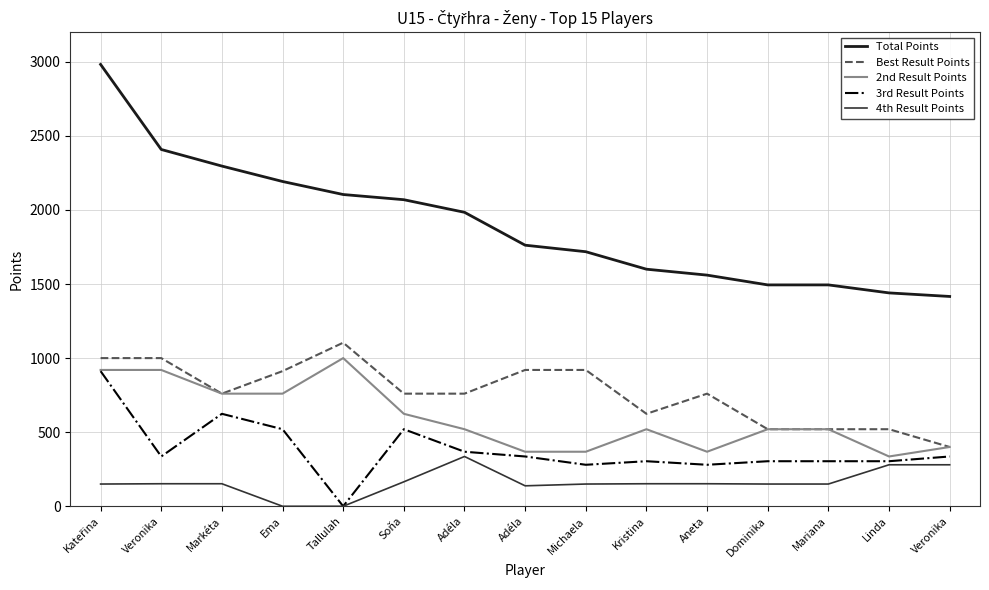

Reading left to right, transcribe all the data shown in this chart.

Total Points: 2982	2408	2296	2192	2104	2069	1984	1762	1718	1600	1560	1494	1494	1440	1416
Best Result Points: 1000	1000	760	912	1104	760	760	920	920	624	760	520	520	520	400
2nd Result Points: 920	920	760	760	1000	624	520	368	368	520	368	520	520	336	400
3rd Result Points: 912	336	624	520	0	520	368	336	280	304	280	304	304	304	336
4th Result Points: 150	152	152	0	0	165	336	138	150	152	152	150	150	280	280